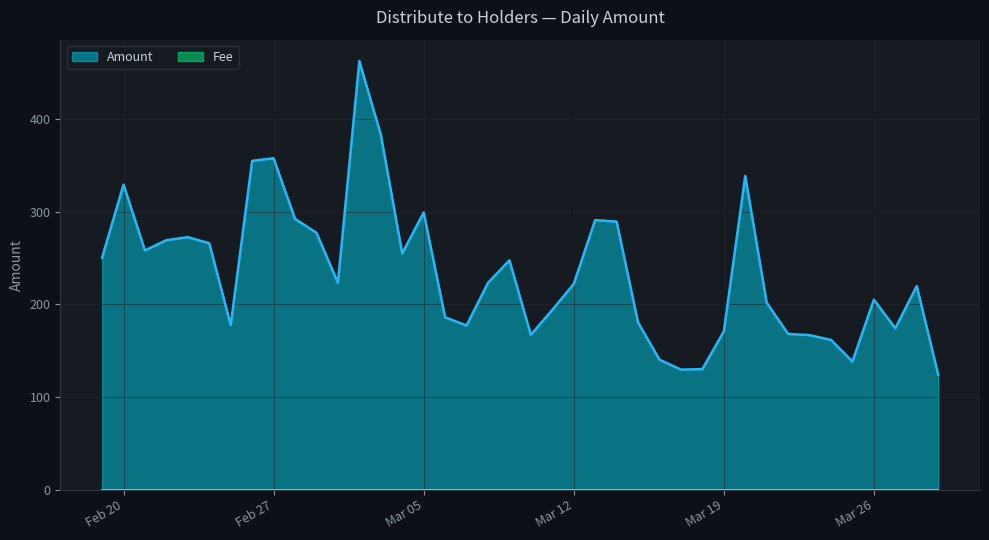

Does the chart display data point markers on the line(s)?

No